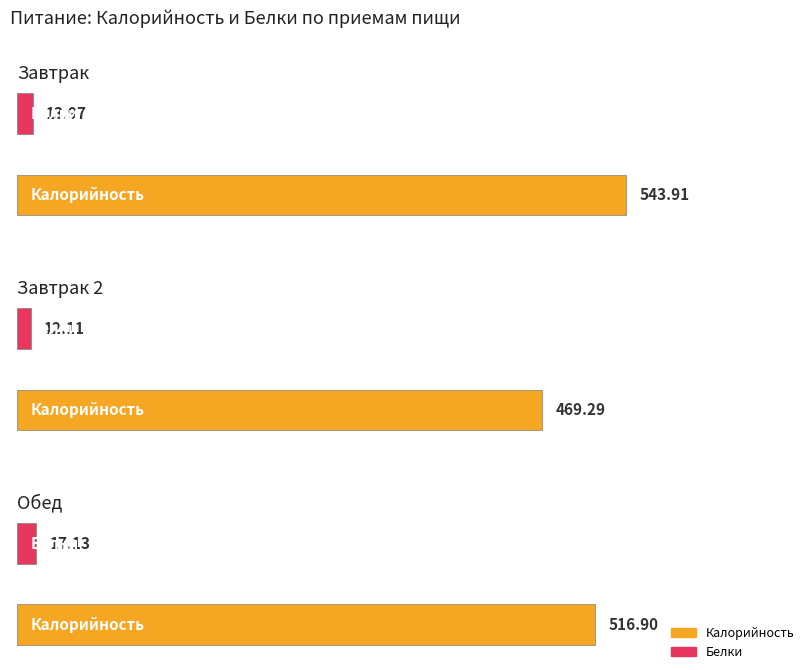

Reading left to right, list all the values displayed in this chart.

Калорийность: Завтрак=543.9	Завтрак 2=469.3	Обед=516.9
Белки: Завтрак=14.0	Завтрак 2=12.1	Обед=17.1